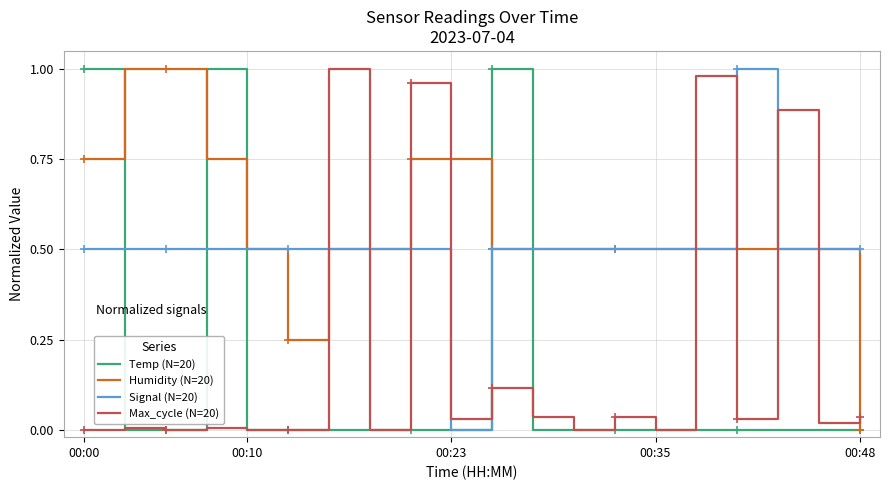

True or false: Humidity (N=20) and Max_cycle (N=20) cross at least once.

True